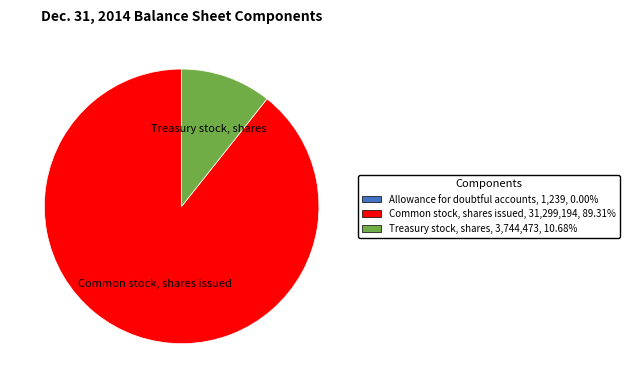

Is there any slice that represents more than half of the pie?

Yes